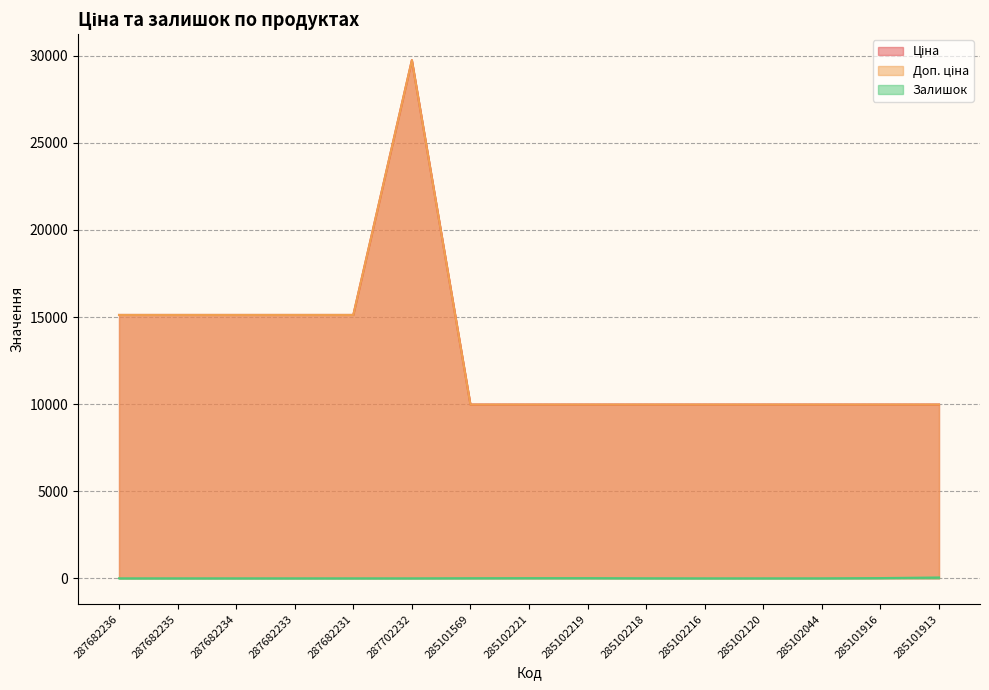

Between 285102120 and 285101913, which series saw the biggest shift?

Залишок